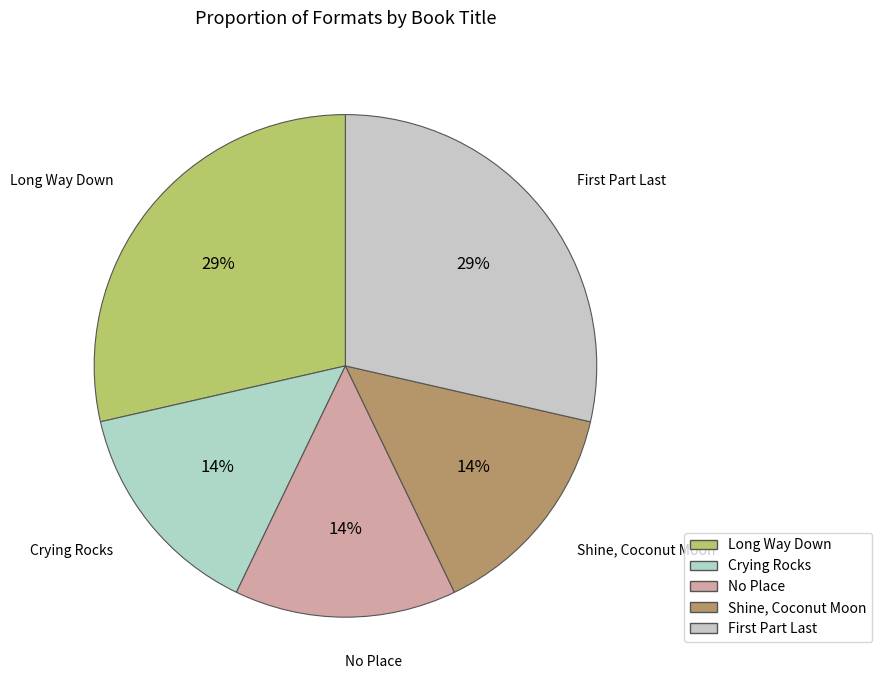

To the nearest percent, what is the average slice percentage?

20%